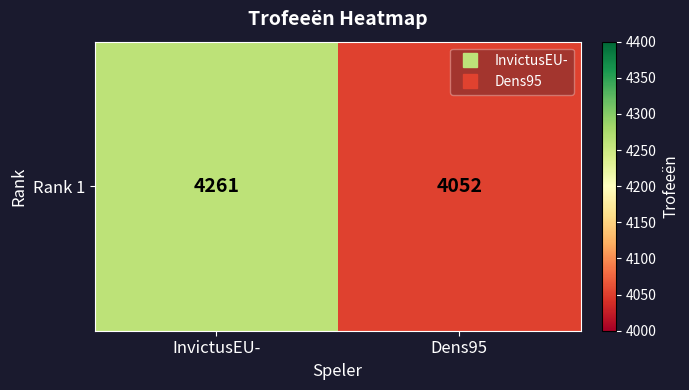

Count the number of data series in this chart.

1